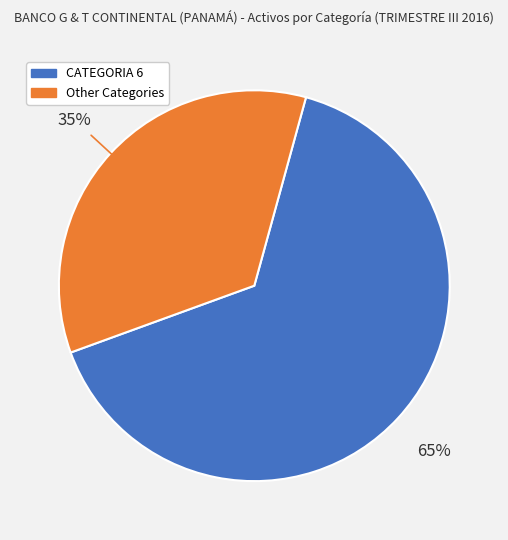

Does any single category account for the majority?

Yes